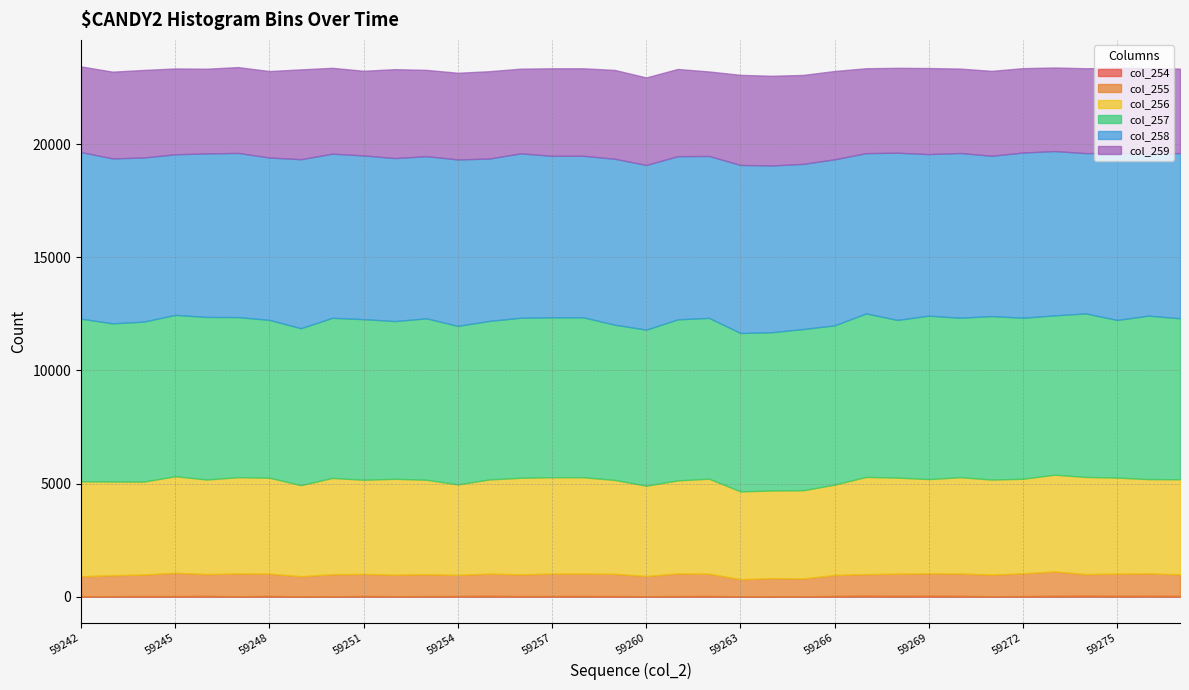

What is the total value across all series at 59271?

23239